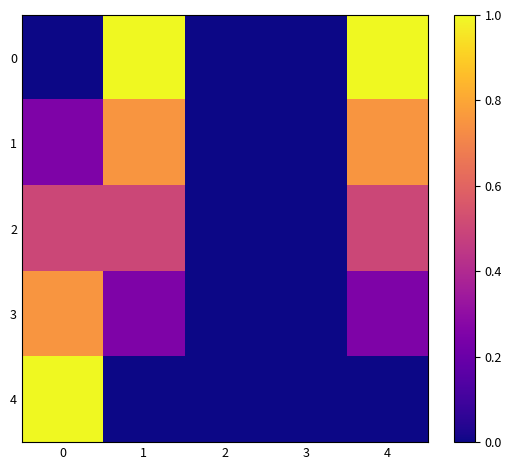

Reading right to left, extract all data points from this chart.

0: 4=1.0	3=0.0	2=0.0	1=1.0	0=0.0
1: 4=0.8	3=0.0	2=0.0	1=0.8	0=0.2
2: 4=0.5	3=0.0	2=0.0	1=0.5	0=0.5
3: 4=0.2	3=0.0	2=0.0	1=0.2	0=0.8
4: 4=0.0	3=0.0	2=0.0	1=0.0	0=1.0